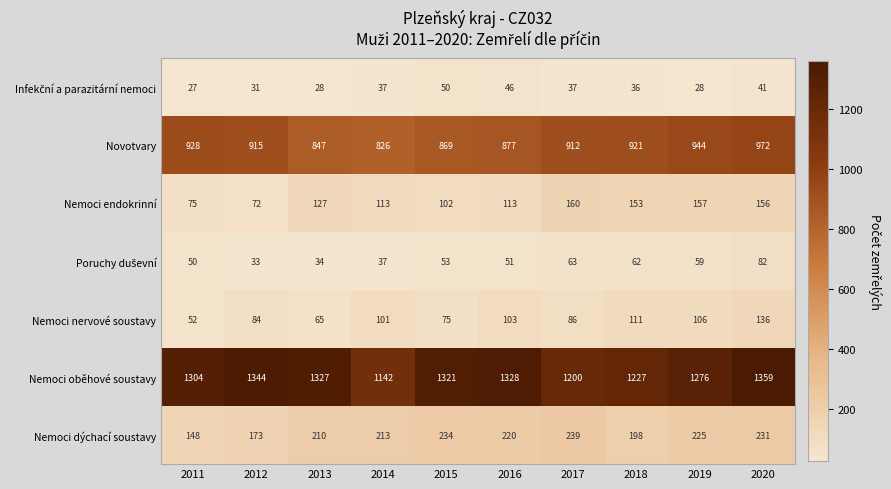

Which series has the largest range (max minus min)?

Nemoci oběhové soustavy